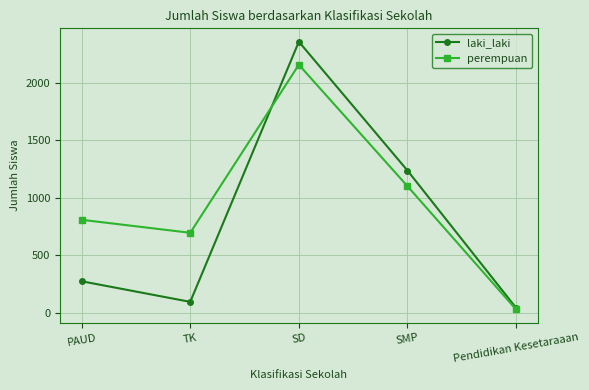

Which category has the highest value in the laki_laki series?

SD